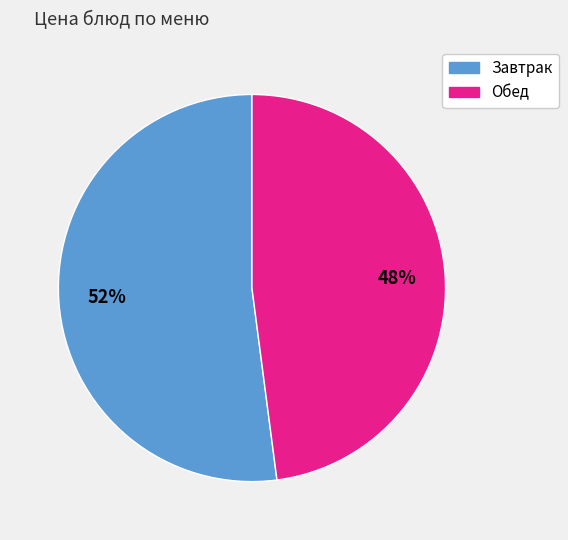

Is there a majority slice in this chart?

Yes